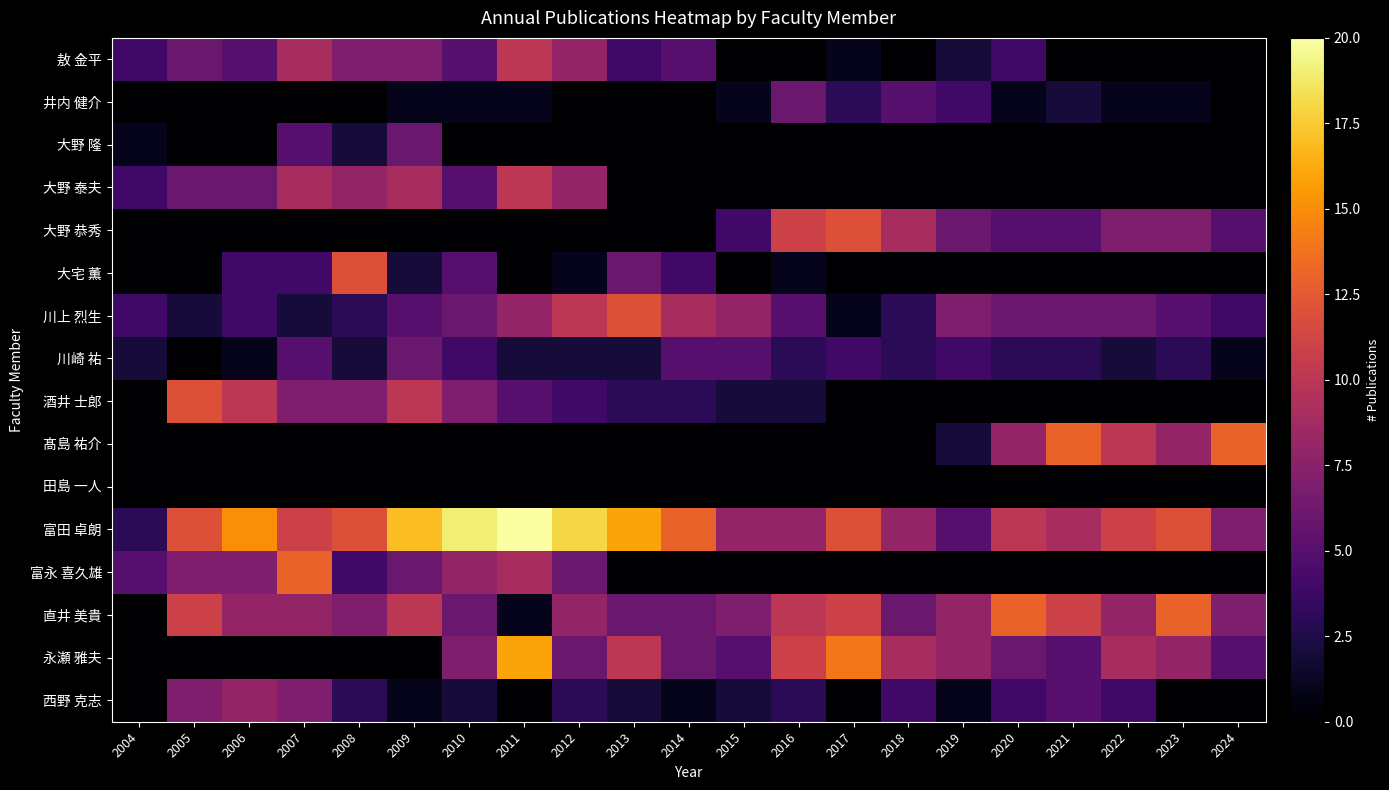

How many categories are shown in the chart?

21